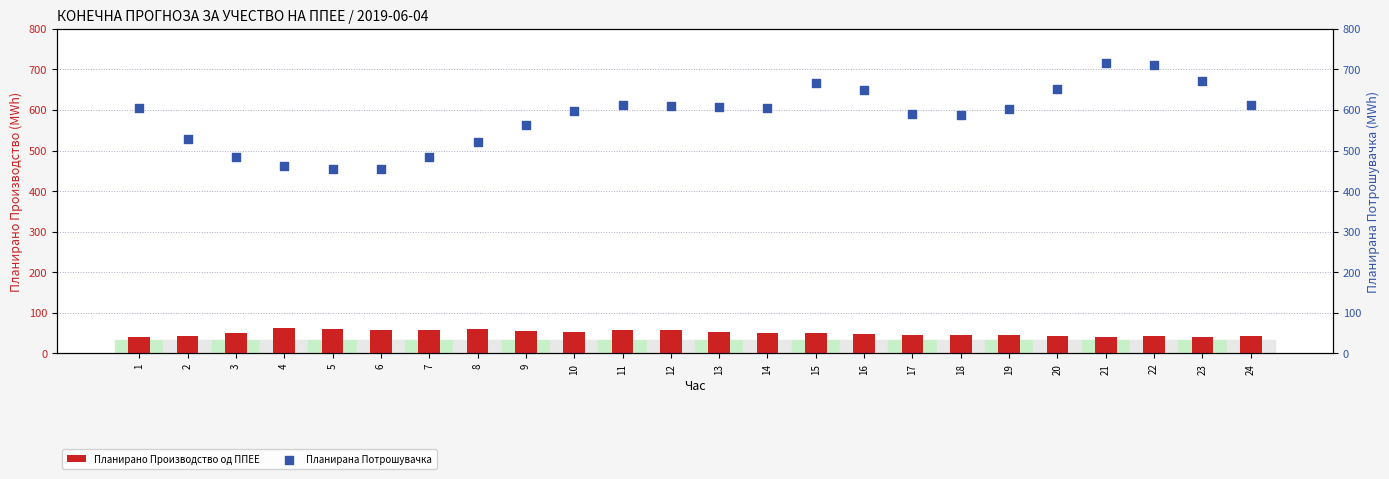

Which series has the largest total across all categories?

Планирана Потрошувачка